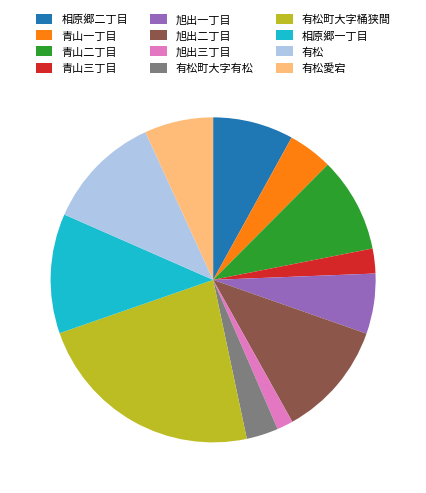

The 旭出三丁目 slice represents 2% of the pie. True or false?

True